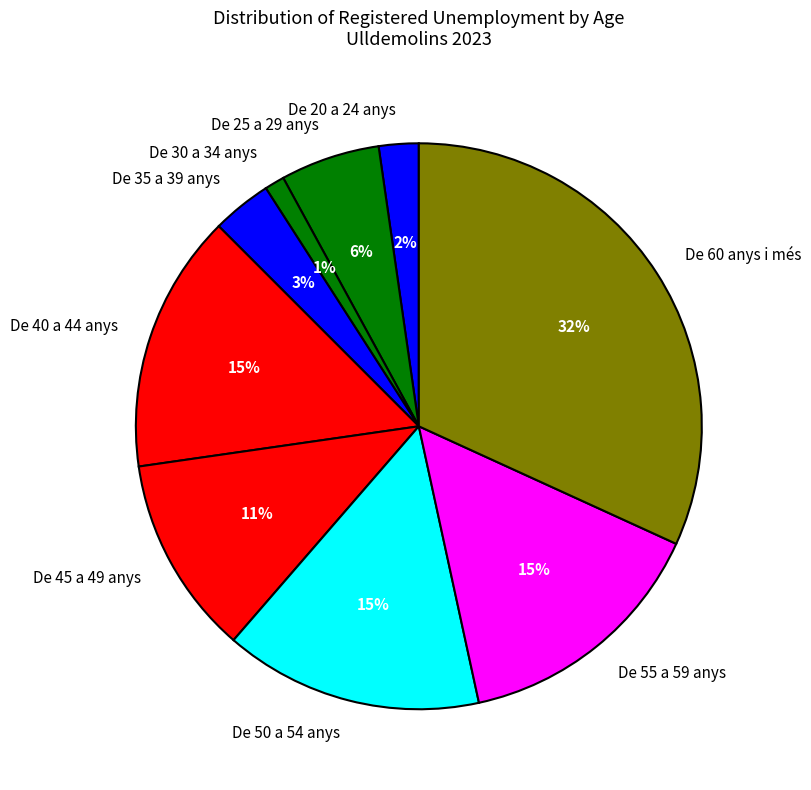

Between De 45 a 49 anys and De 40 a 44 anys, which is larger?

De 40 a 44 anys